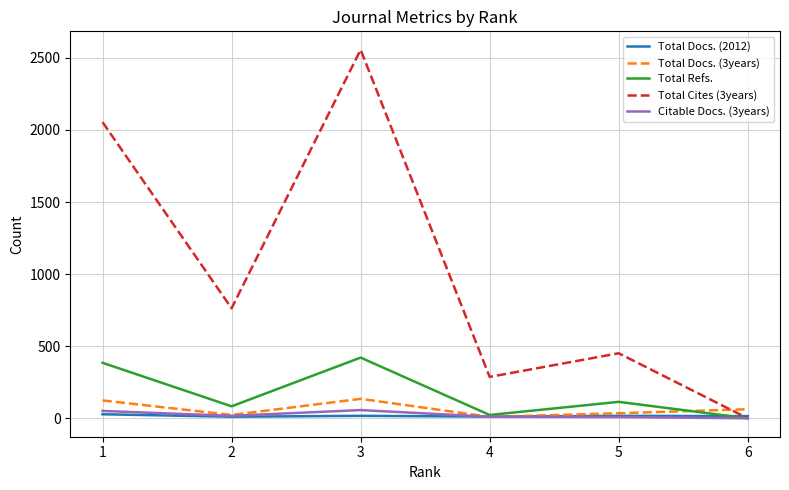

What is the greatest value displayed?

2556